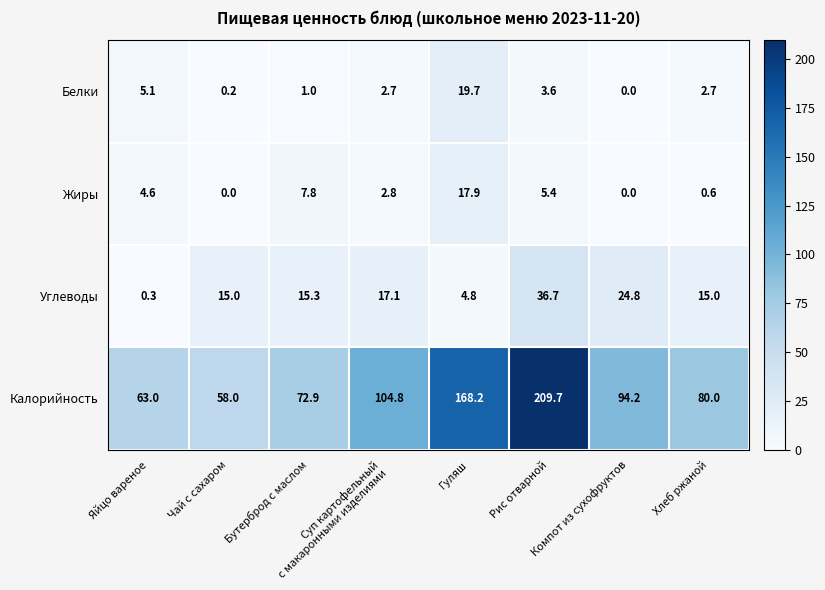

What is the average value of the Углеводы series?

16.1